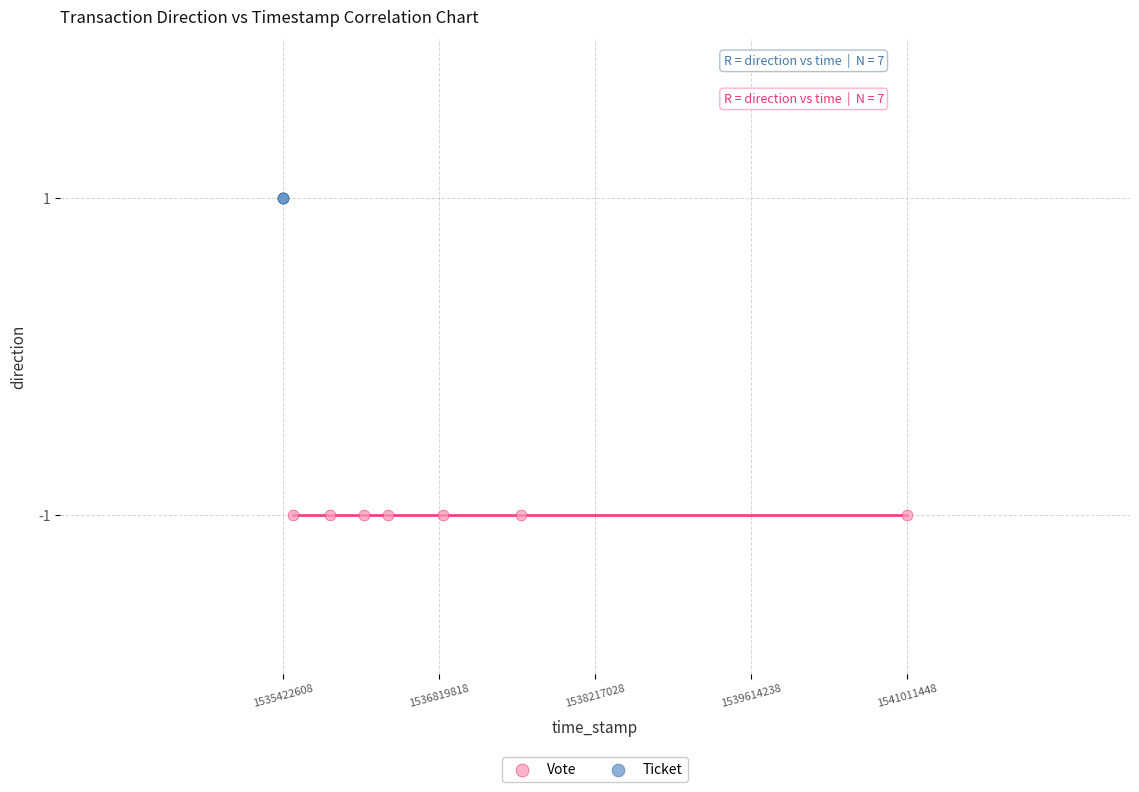

Which series reaches the minimum Y coordinate?

Vote